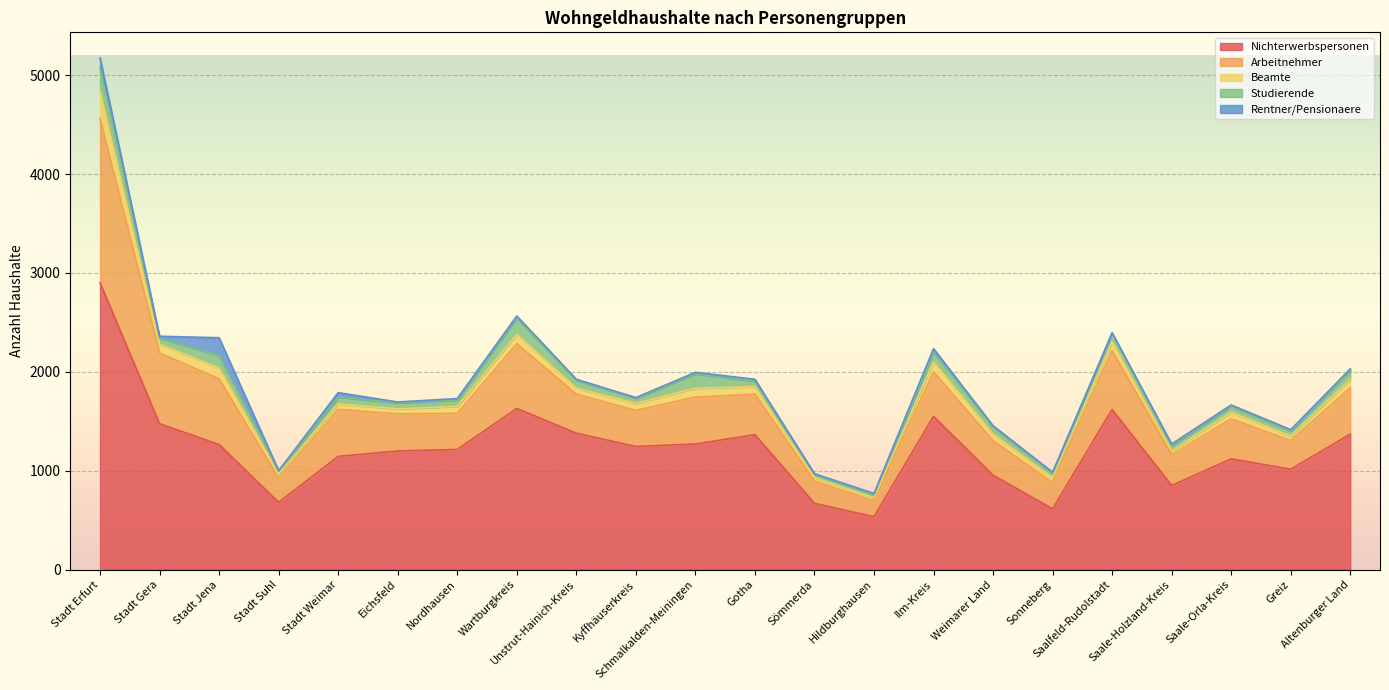

In Rentner/Pensionaere, how many points are lower than both neighbors (excluding endpoints)?

5